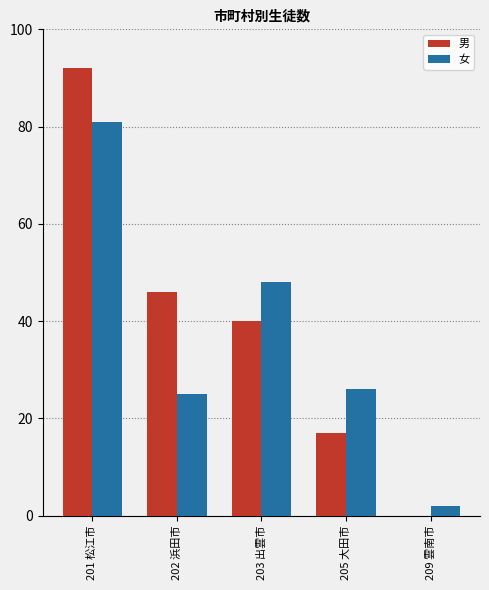

What is the sum of the 男 values at 203 出雲市 and 205 大田市?

57